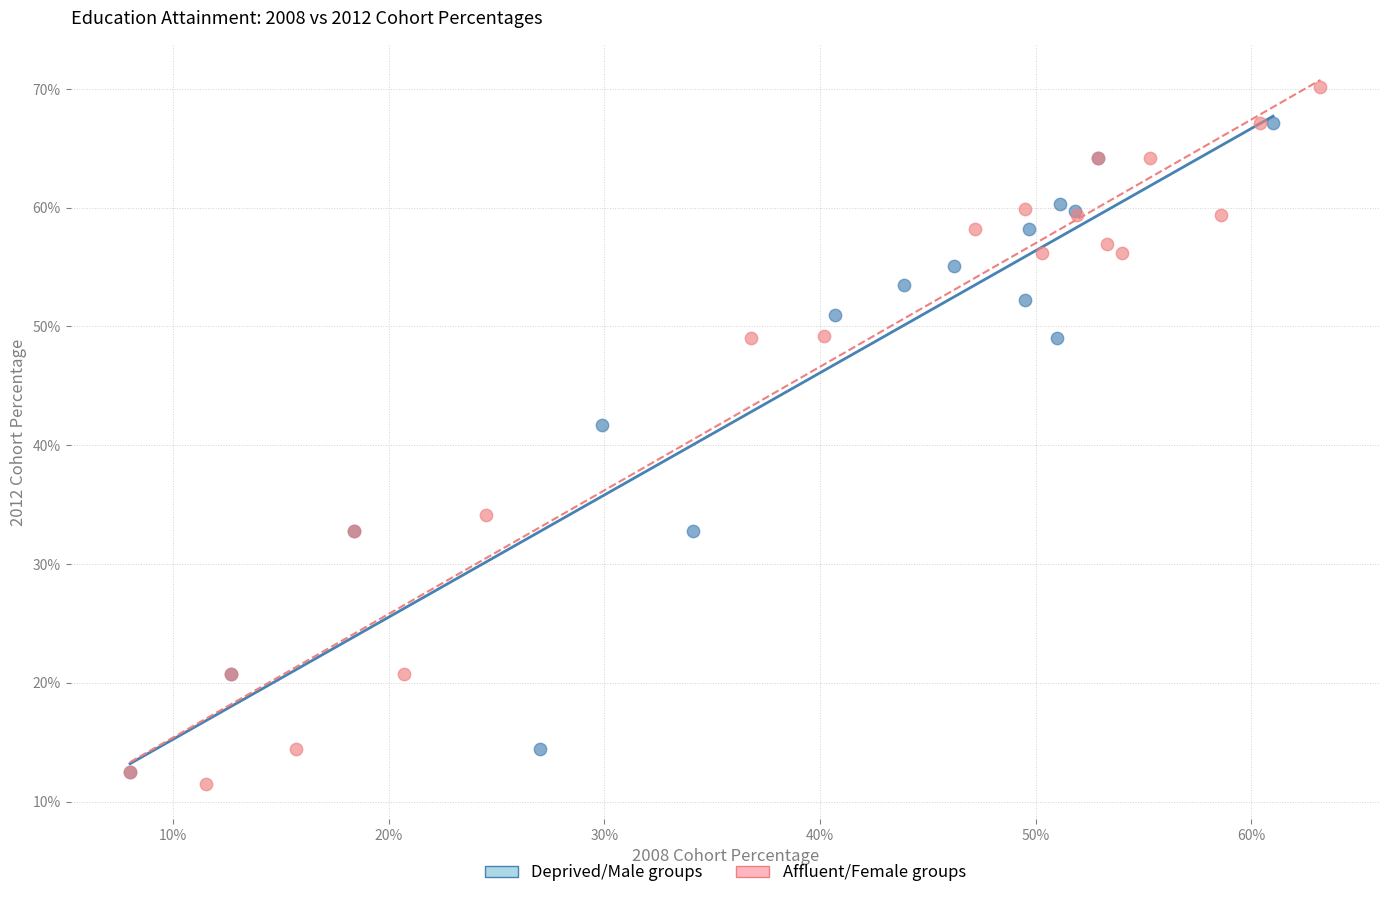

Which series contains the lowest Y value?

Affluent/Female groups